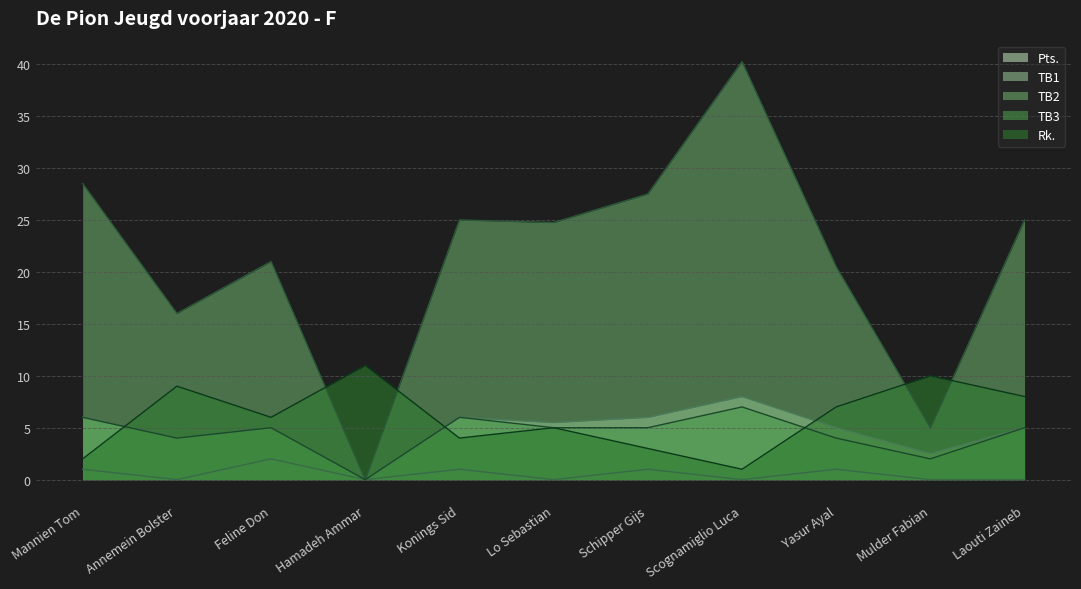

True or false: Pts. and TB3 intersect in this chart.

False